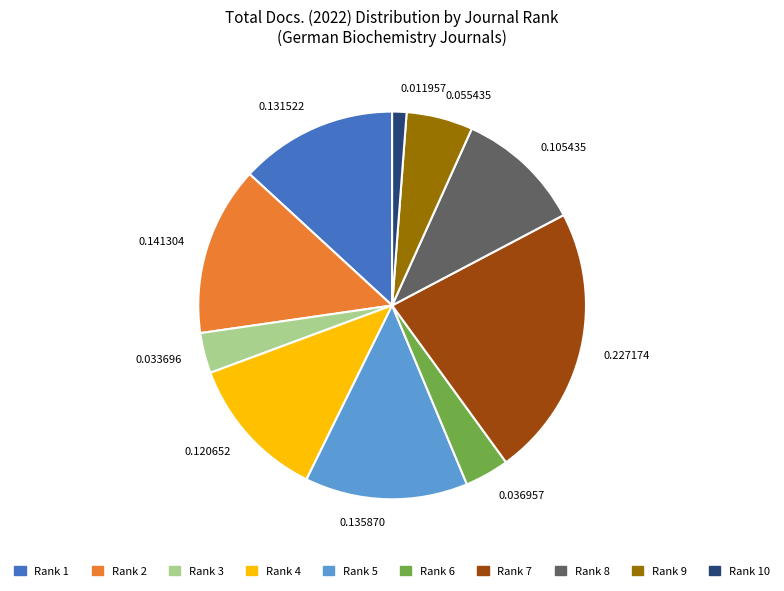

Do 0.011957 and 0.105435 together represent more than half of the pie?

No